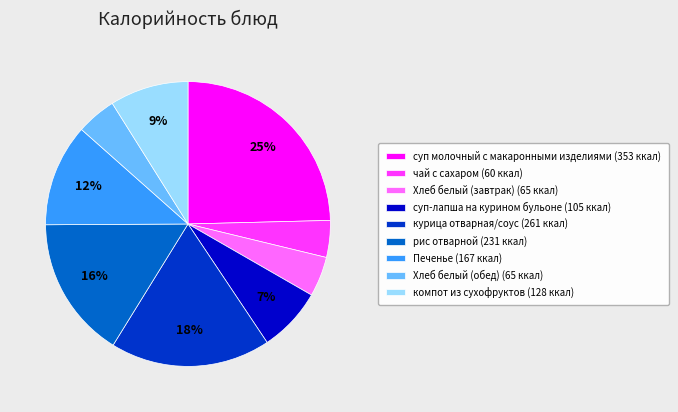

The Хлеб белый (завтрак) (65 ккал) slice represents 5% of the pie. True or false?

True